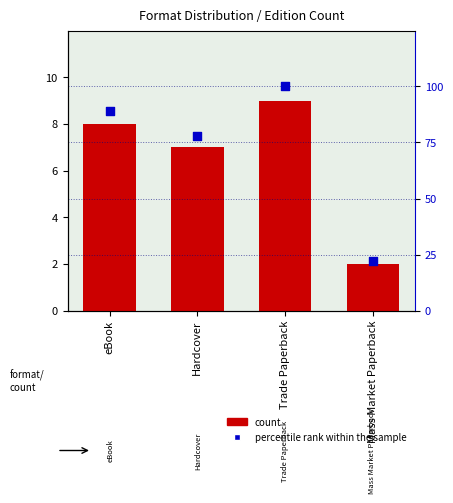

Is the value of count at Trade Paperback greater than the value of percentile rank within the sample at Mass Market Paperback?

No